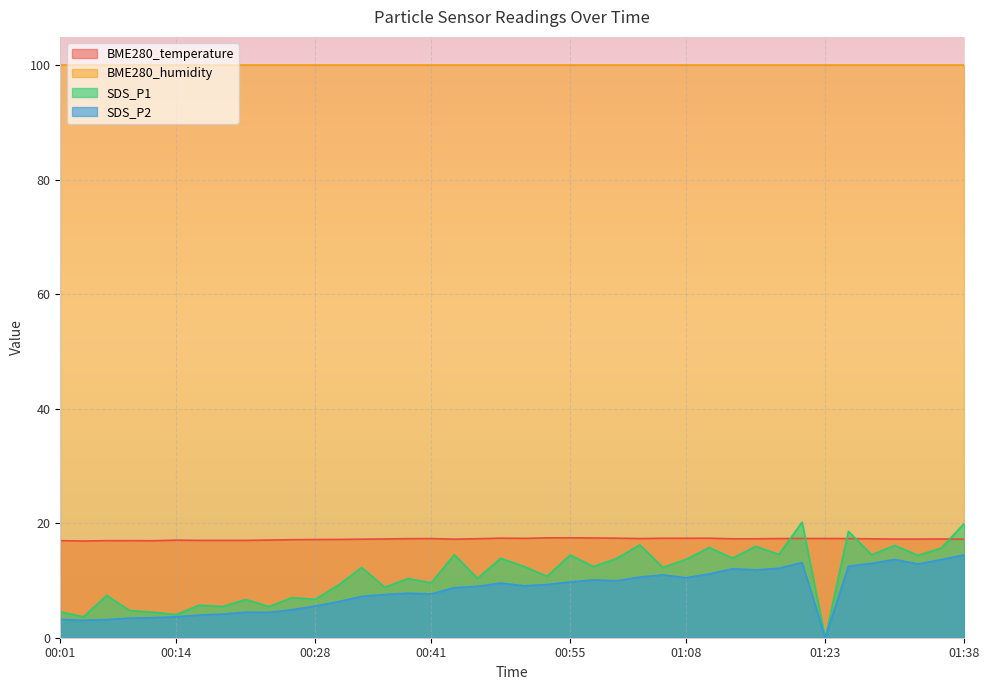

At which label does BME280_temperature first exceed 17?

00:14